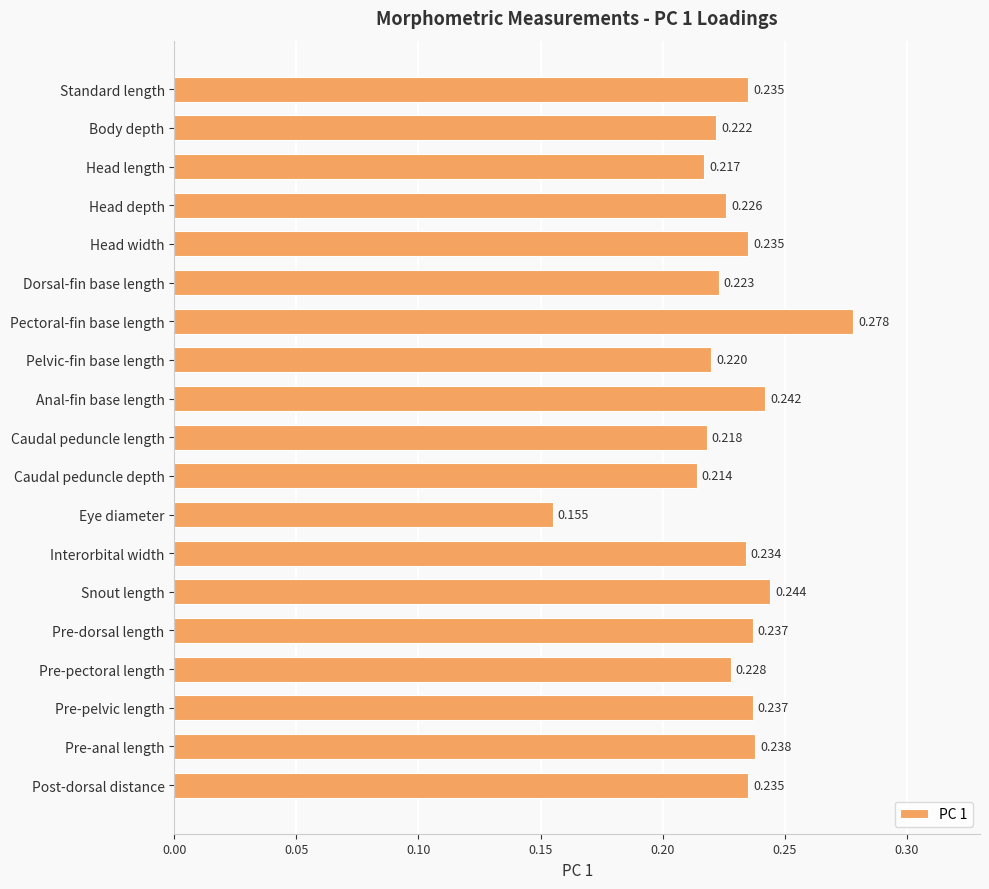

Between Standard length and Head depth, which is larger?

Standard length